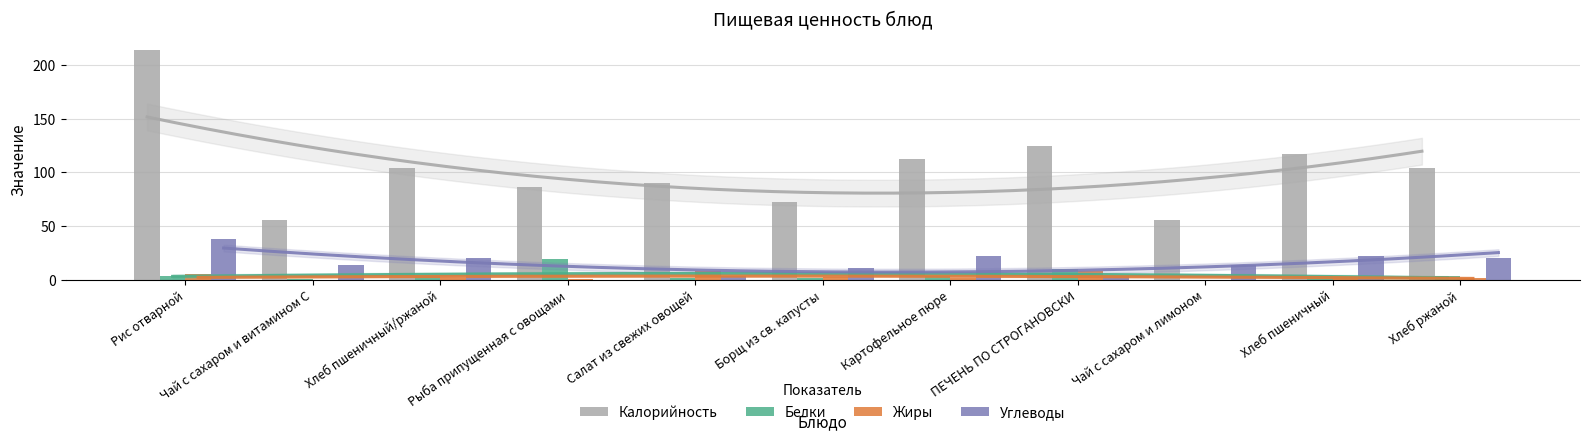

Which series has the widest spread of values?

Калорийность